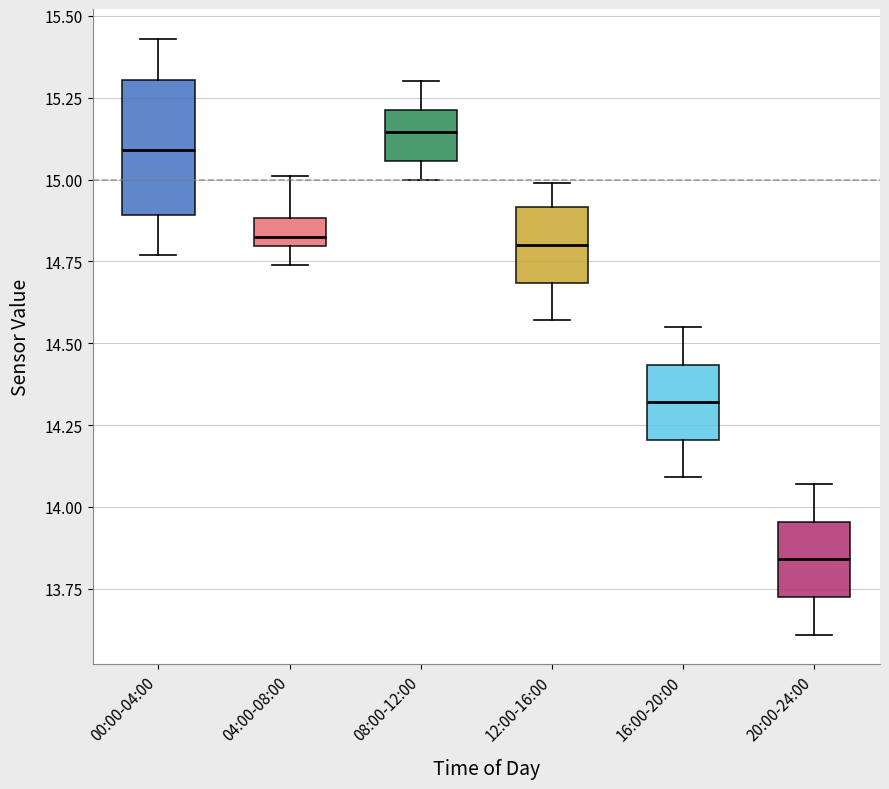

Reading left to right, read every box against the y-axis: the position of its median line, the range the box covers, and the ends of its whiskers. The values are not printed on the chart, so give them approximately, as read against the axis.

00:00-04:00: median 15.10, box 14.90 to 15.30, whiskers 14.75 to 15.45
04:00-08:00: median 14.85, box 14.80 to 14.90, whiskers 14.75 to 15.00
08:00-12:00: median 15.15, box 15.05 to 15.20, whiskers 15.00 to 15.30
12:00-16:00: median 14.80, box 14.70 to 14.90, whiskers 14.55 to 15.00
16:00-20:00: median 14.30, box 14.20 to 14.45, whiskers 14.10 to 14.55
20:00-24:00: median 13.85, box 13.75 to 13.95, whiskers 13.60 to 14.05